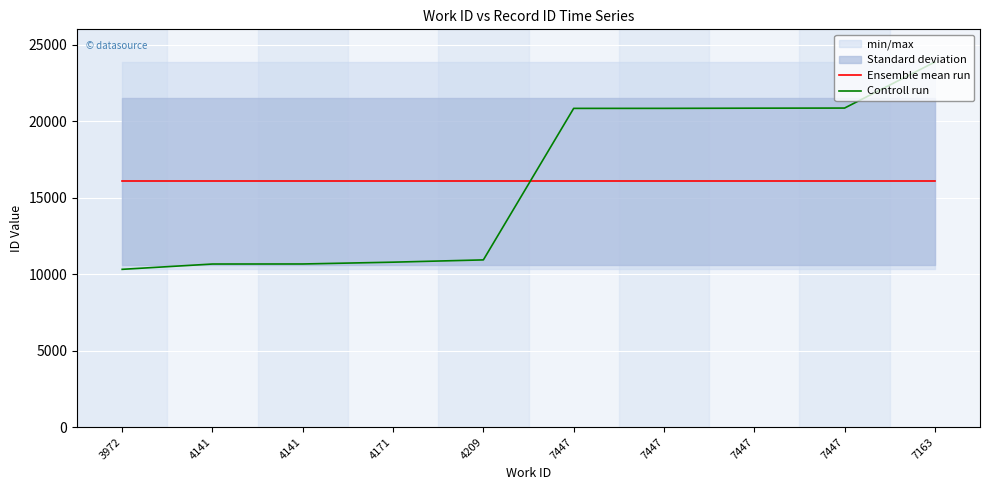

What is the approximate value of Ensemble mean run at 7163?

16056.3